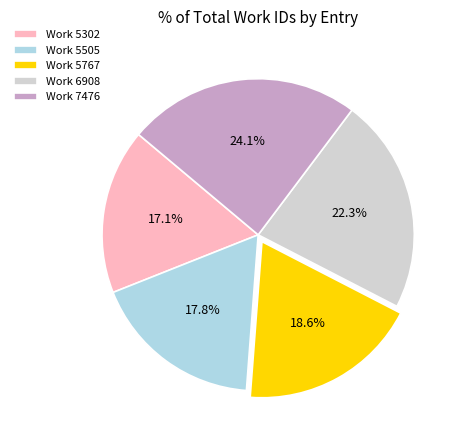

Which has a higher value, Work 5767 or Work 7476?

Work 7476